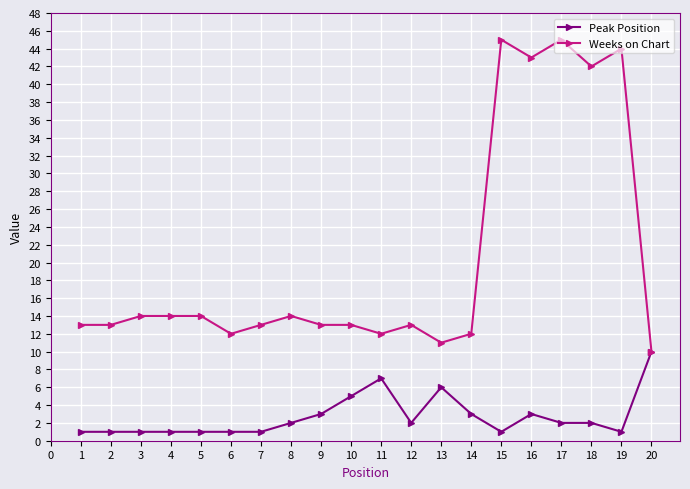

Reading left to right, transcribe all the data shown in this chart.

Peak Position: 1	1	1	1	1	1	1	2	3	5	7	2	6	3	1	3	2	2	1	10
Weeks on Chart: 13	13	14	14	14	12	13	14	13	13	12	13	11	12	45	43	45	42	44	10